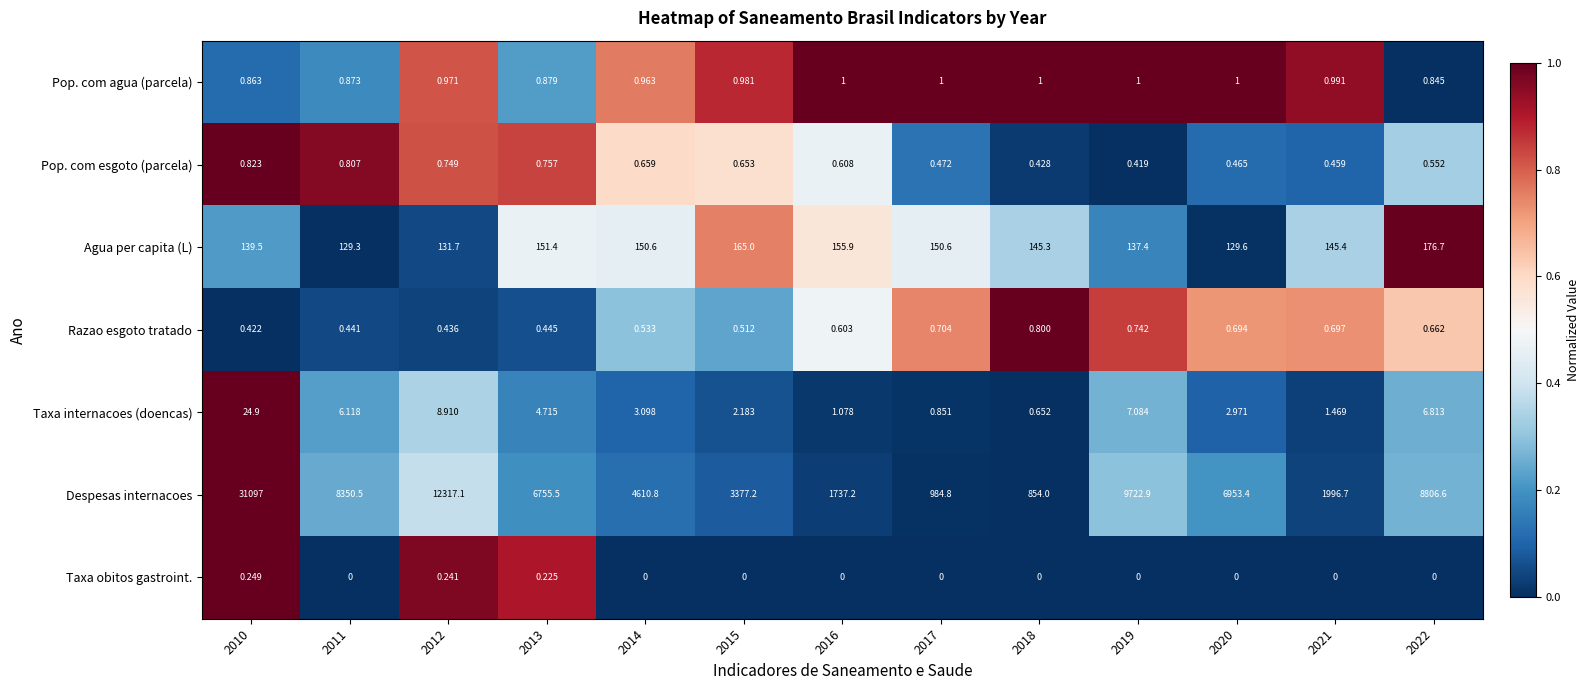

What is the difference between the highest and lowest values at 2018?

854.0